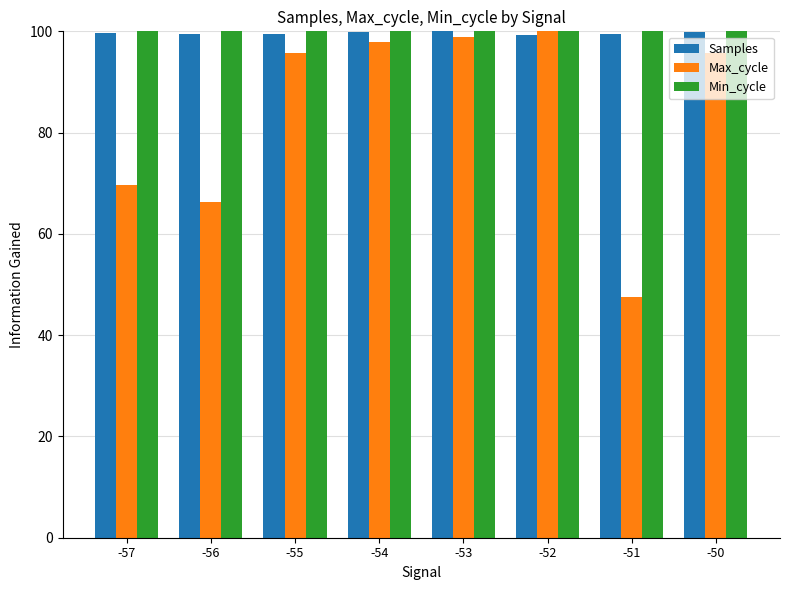

How many values in the Max_cycle series are below 95?

3